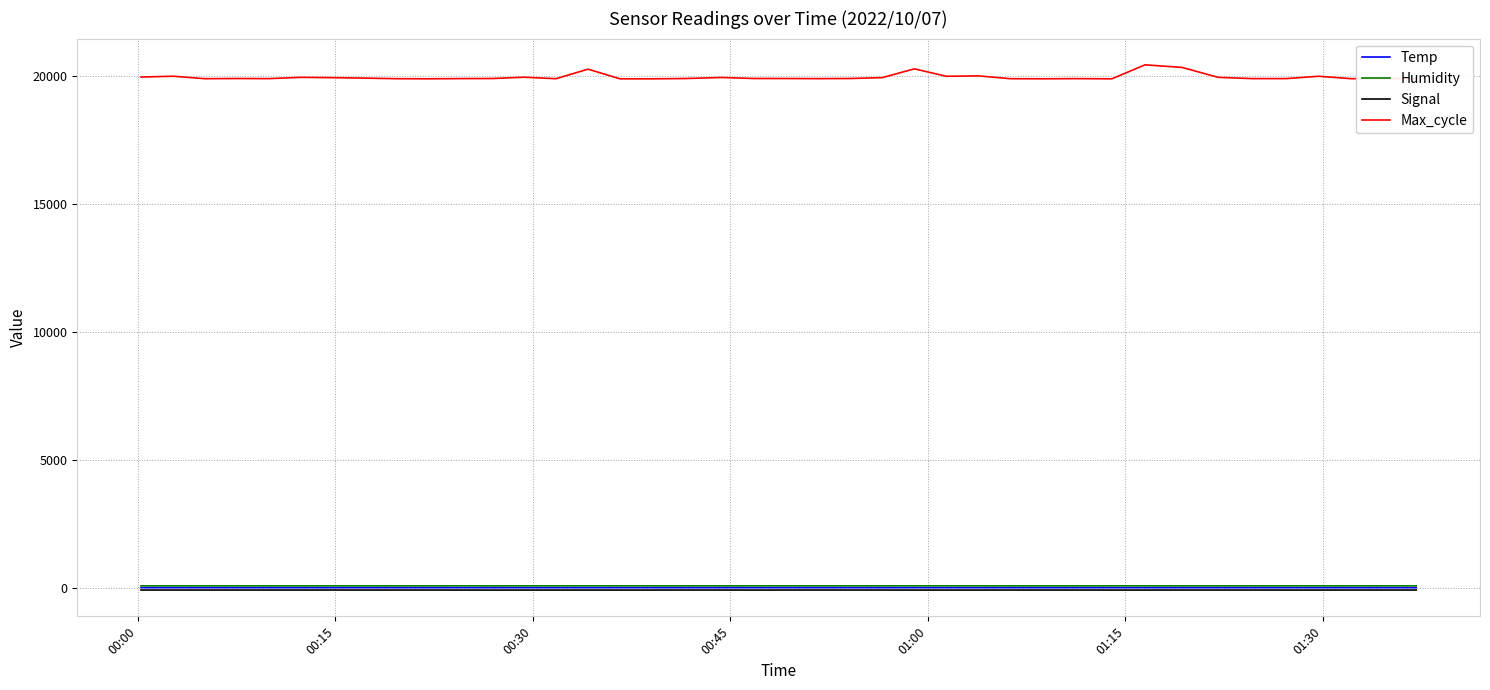

True or false: Max_cycle and Temp intersect in this chart.

False